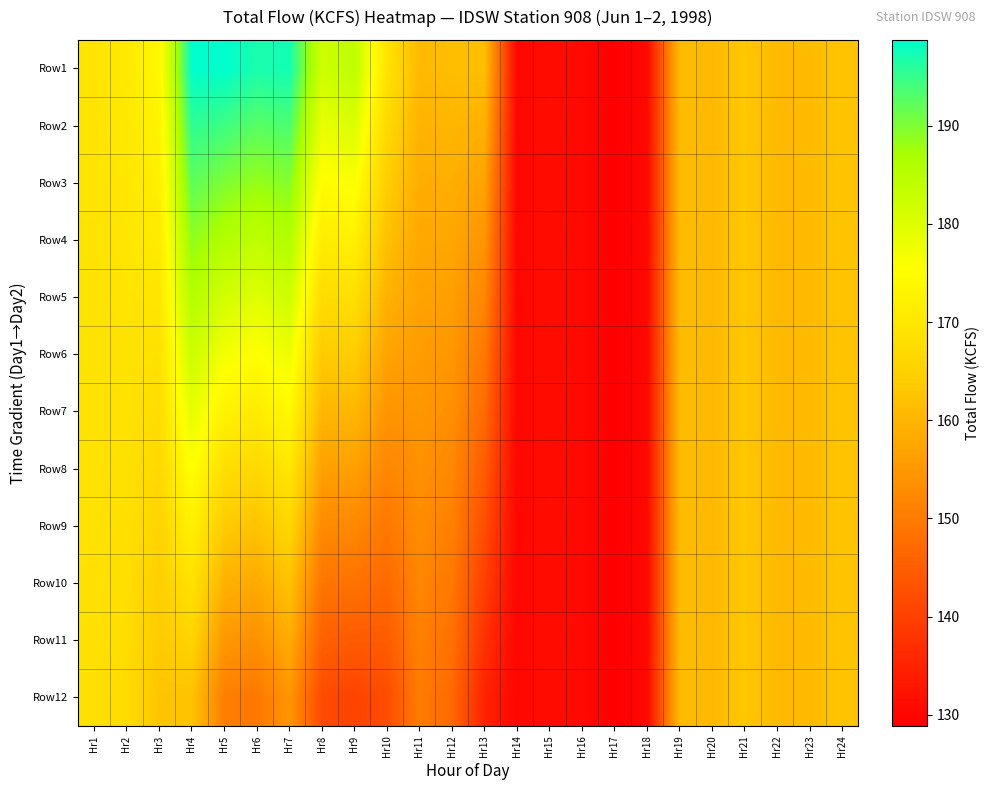

Reading right to left, transcribe all the data shown in this chart.

Row1: Hr24=162.6	Hr23=160.9	Hr22=160.7	Hr21=163.1	Hr20=160.5	Hr19=161.1	Hr18=130.5	Hr17=128.9	Hr16=130.5	Hr15=131.4	Hr14=130.1	Hr13=161.6	Hr12=161.5	Hr11=160.6	Hr10=169.2	Hr9=184.0	Hr8=182.1	Hr7=197.3	Hr6=196.9	Hr5=198.7	Hr4=198.7	Hr3=173.8	Hr2=170.6	Hr1=169.5
Row2: Hr24=162.6	Hr23=160.9	Hr22=160.7	Hr21=163.1	Hr20=160.5	Hr19=161.1	Hr18=130.5	Hr17=128.9	Hr16=130.5	Hr15=131.4	Hr14=130.1	Hr13=159.2	Hr12=160.2	Hr11=159.6	Hr10=166.7	Hr9=180.1	Hr8=178.4	Hr7=193.4	Hr6=192.6	Hr5=194.4	Hr4=195.4	Hr3=172.8	Hr2=170.3	Hr1=169.4
Row3: Hr24=162.6	Hr23=160.9	Hr22=160.7	Hr21=163.1	Hr20=160.5	Hr19=161.1	Hr18=130.5	Hr17=128.9	Hr16=130.5	Hr15=131.4	Hr14=130.1	Hr13=156.8	Hr12=158.8	Hr11=158.7	Hr10=164.3	Hr9=176.1	Hr8=174.8	Hr7=189.5	Hr6=188.2	Hr5=190.0	Hr4=192.1	Hr3=171.8	Hr2=170.0	Hr1=169.3
Row4: Hr24=162.6	Hr23=160.9	Hr22=160.7	Hr21=163.1	Hr20=160.5	Hr19=161.1	Hr18=130.5	Hr17=128.9	Hr16=130.5	Hr15=131.4	Hr14=130.1	Hr13=154.3	Hr12=157.5	Hr11=157.7	Hr10=161.8	Hr9=172.2	Hr8=171.1	Hr7=185.7	Hr6=183.9	Hr5=185.6	Hr4=188.8	Hr3=170.7	Hr2=169.7	Hr1=169.2
Row5: Hr24=162.6	Hr23=160.9	Hr22=160.7	Hr21=163.1	Hr20=160.5	Hr19=161.1	Hr18=130.5	Hr17=128.9	Hr16=130.5	Hr15=131.4	Hr14=130.1	Hr13=151.9	Hr12=156.2	Hr11=156.8	Hr10=159.3	Hr9=168.2	Hr8=167.4	Hr7=181.8	Hr6=179.6	Hr5=181.2	Hr4=185.5	Hr3=169.7	Hr2=169.4	Hr1=169.1
Row6: Hr24=162.6	Hr23=160.9	Hr22=160.7	Hr21=163.1	Hr20=160.5	Hr19=161.1	Hr18=130.5	Hr17=128.9	Hr16=130.5	Hr15=131.4	Hr14=130.1	Hr13=149.5	Hr12=154.9	Hr11=155.8	Hr10=156.9	Hr9=164.3	Hr8=163.8	Hr7=177.9	Hr6=175.3	Hr5=176.9	Hr4=182.2	Hr3=168.7	Hr2=169.1	Hr1=169.0
Row7: Hr24=162.6	Hr23=160.9	Hr22=160.7	Hr21=163.1	Hr20=160.5	Hr19=161.1	Hr18=130.5	Hr17=128.9	Hr16=130.5	Hr15=131.4	Hr14=130.1	Hr13=147.1	Hr12=153.5	Hr11=154.9	Hr10=154.4	Hr9=160.3	Hr8=160.1	Hr7=174.0	Hr6=171.0	Hr5=172.5	Hr4=178.9	Hr3=167.7	Hr2=168.9	Hr1=169.0
Row8: Hr24=162.6	Hr23=160.9	Hr22=160.7	Hr21=163.1	Hr20=160.5	Hr19=161.1	Hr18=130.5	Hr17=128.9	Hr16=130.5	Hr15=131.4	Hr14=130.1	Hr13=144.7	Hr12=152.2	Hr11=153.9	Hr10=152.0	Hr9=156.4	Hr8=156.5	Hr7=170.1	Hr6=166.6	Hr5=168.1	Hr4=175.6	Hr3=166.7	Hr2=168.6	Hr1=168.9
Row9: Hr24=162.6	Hr23=160.9	Hr22=160.7	Hr21=163.1	Hr20=160.5	Hr19=161.1	Hr18=130.5	Hr17=128.9	Hr16=130.5	Hr15=131.4	Hr14=130.1	Hr13=142.3	Hr12=150.9	Hr11=153.0	Hr10=149.5	Hr9=152.4	Hr8=152.8	Hr7=166.2	Hr6=162.3	Hr5=163.8	Hr4=172.3	Hr3=165.7	Hr2=168.3	Hr1=168.8
Row10: Hr24=162.6	Hr23=160.9	Hr22=160.7	Hr21=163.1	Hr20=160.5	Hr19=161.1	Hr18=130.5	Hr17=128.9	Hr16=130.5	Hr15=131.4	Hr14=130.1	Hr13=139.8	Hr12=149.6	Hr11=152.0	Hr10=147.0	Hr9=148.5	Hr8=149.1	Hr7=162.3	Hr6=158.0	Hr5=159.4	Hr4=168.9	Hr3=164.6	Hr2=168.0	Hr1=168.7
Row11: Hr24=162.6	Hr23=160.9	Hr22=160.7	Hr21=163.1	Hr20=160.5	Hr19=161.1	Hr18=130.5	Hr17=128.9	Hr16=130.5	Hr15=131.4	Hr14=130.1	Hr13=137.4	Hr12=148.2	Hr11=151.1	Hr10=144.6	Hr9=144.5	Hr8=145.5	Hr7=158.4	Hr6=153.7	Hr5=155.0	Hr4=165.6	Hr3=163.6	Hr2=167.7	Hr1=168.6
Row12: Hr24=162.6	Hr23=160.9	Hr22=160.7	Hr21=163.1	Hr20=160.5	Hr19=161.1	Hr18=130.5	Hr17=128.9	Hr16=130.5	Hr15=131.4	Hr14=130.1	Hr13=135.0	Hr12=146.9	Hr11=150.1	Hr10=142.1	Hr9=140.6	Hr8=141.8	Hr7=154.5	Hr6=149.4	Hr5=150.7	Hr4=162.3	Hr3=162.6	Hr2=167.4	Hr1=168.5